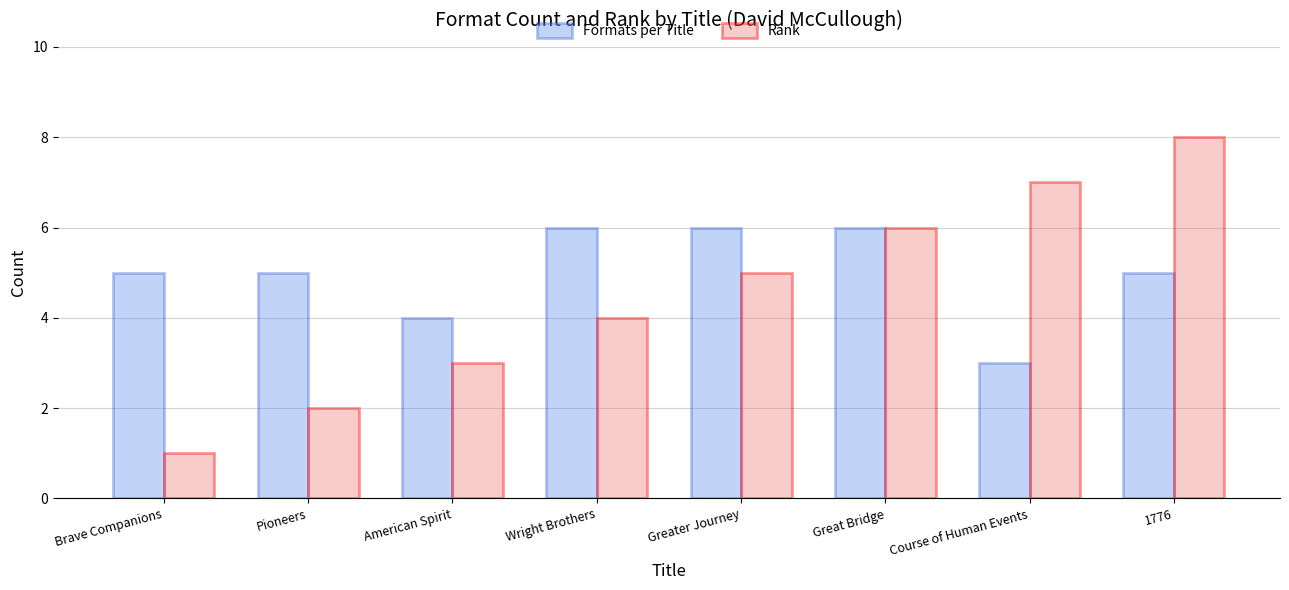

What is the sum of the Rank values at Course of Human Events and American Spirit?

10